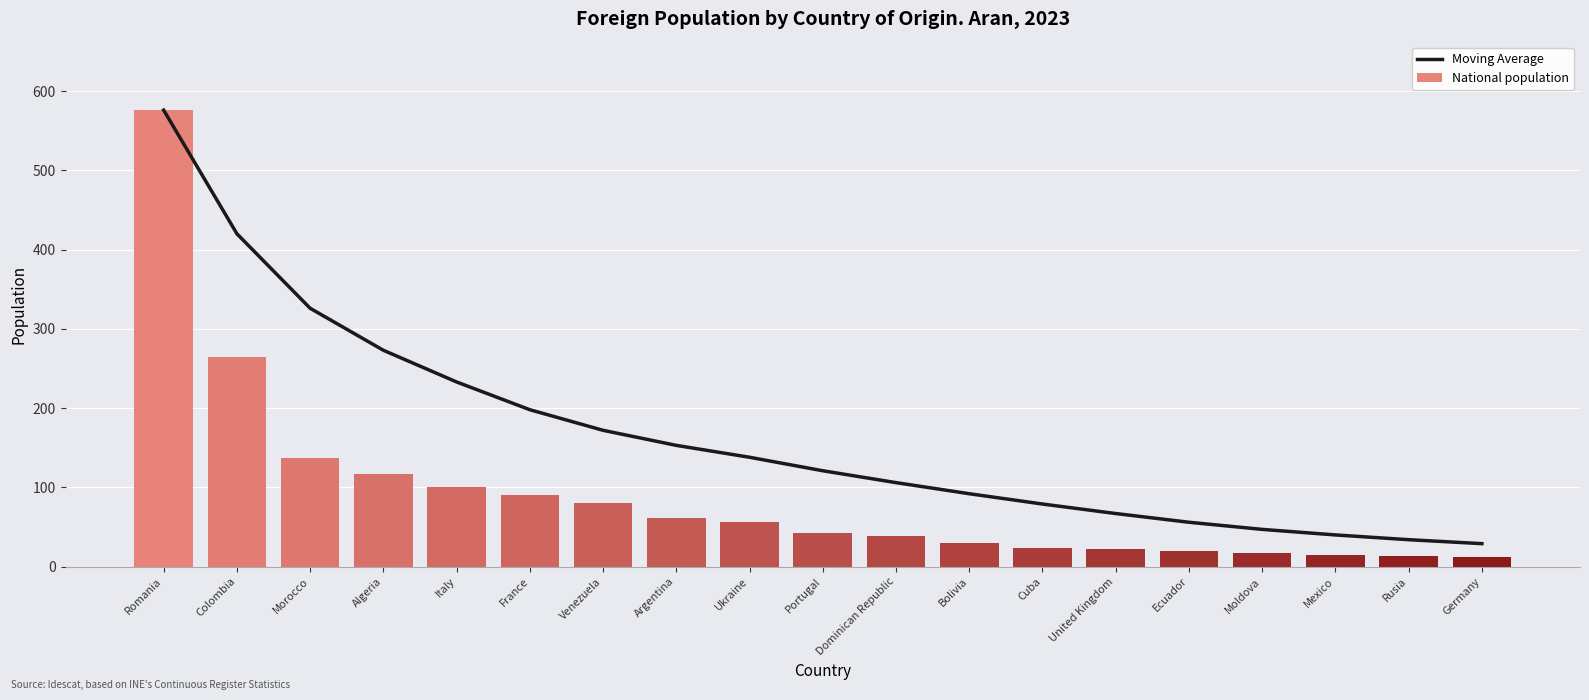

At which label does Moving Average reach its peak?

Romania